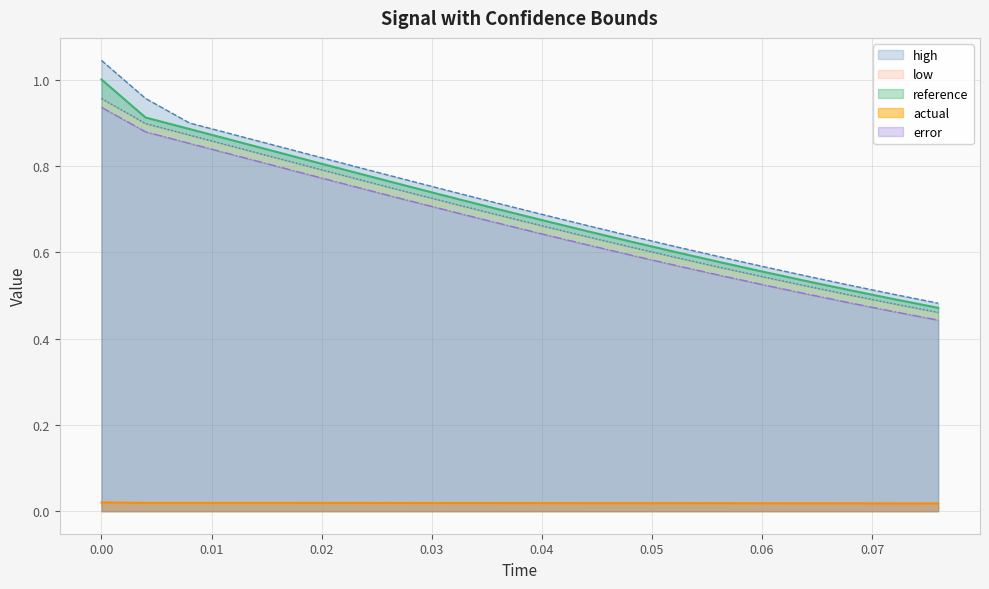

How many categories are shown in the chart?

20